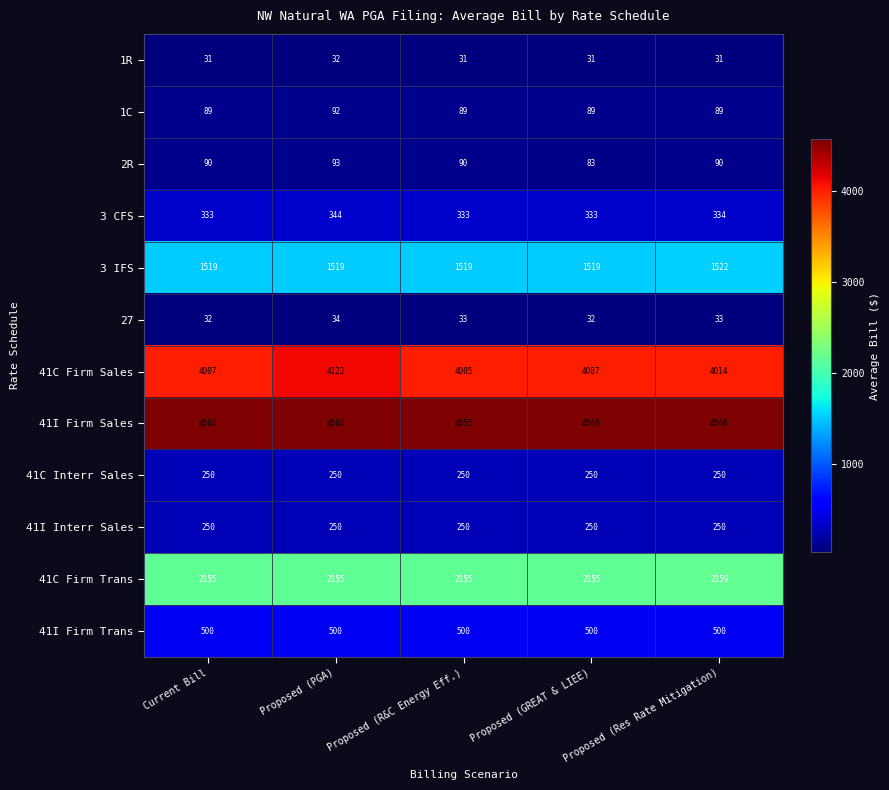

What is the approximate value of 3 IFS at Proposed (Res Rate Mitigation)?

1522